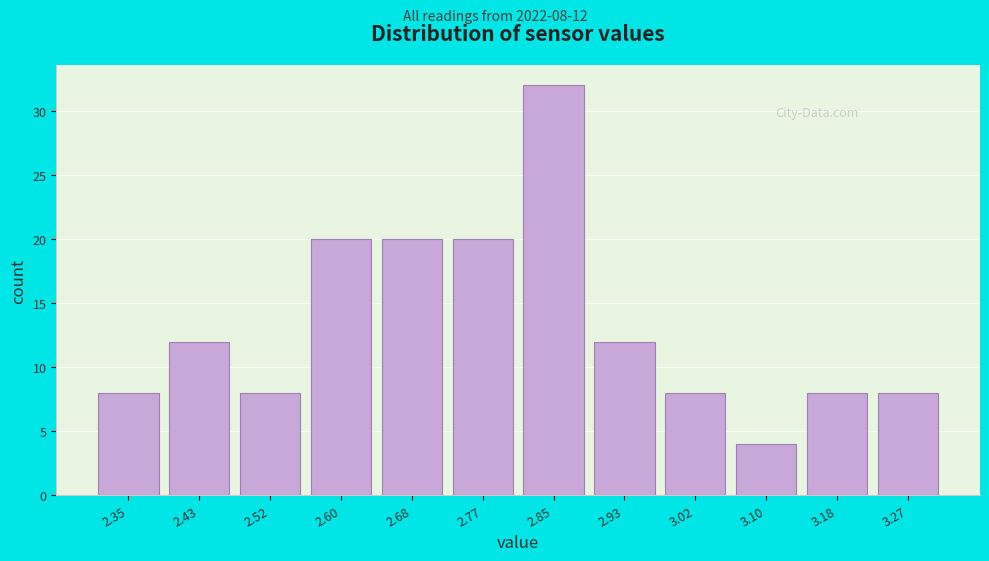

Reading left to right, list all the values displayed in this chart.

2.35=8	2.43=12	2.52=8	2.60=20	2.68=20	2.77=20	2.85=32	2.93=12	3.02=8	3.10=4	3.18=8	3.27=8